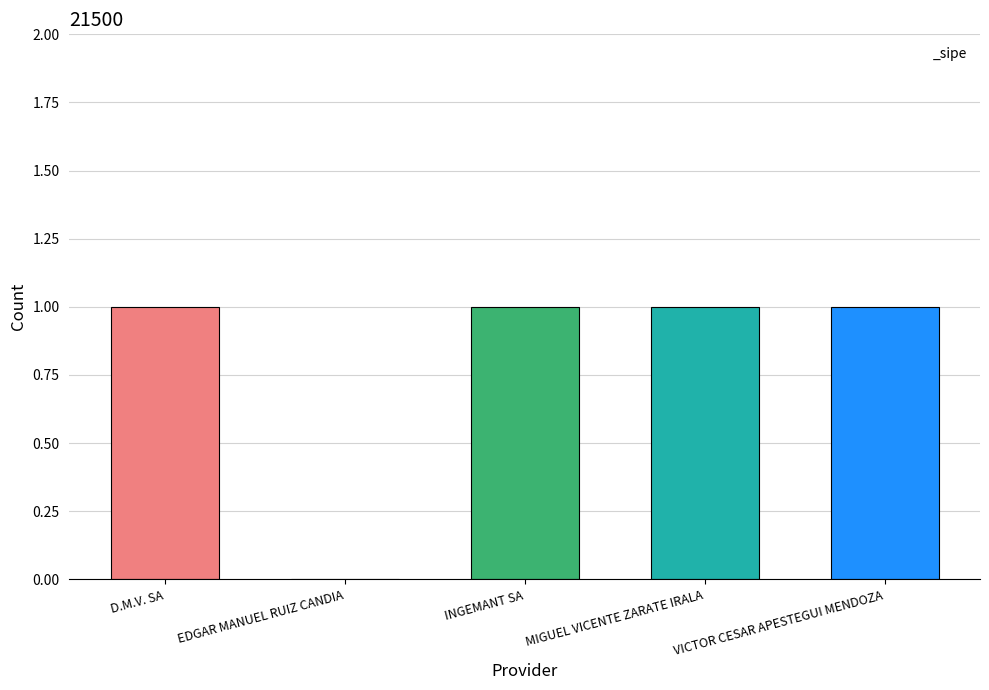

Does the chart contain stacked bars?

No